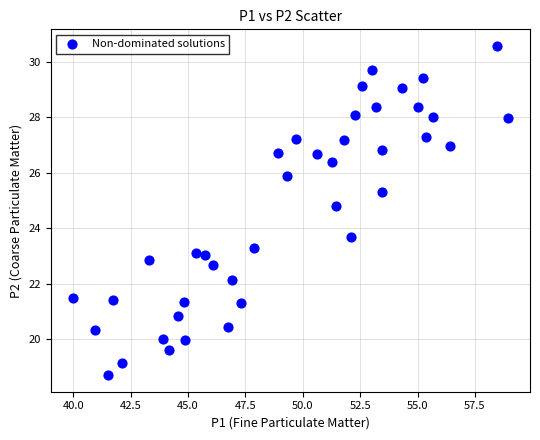

What Y value in the scatter plot is closest to 24?

23.7